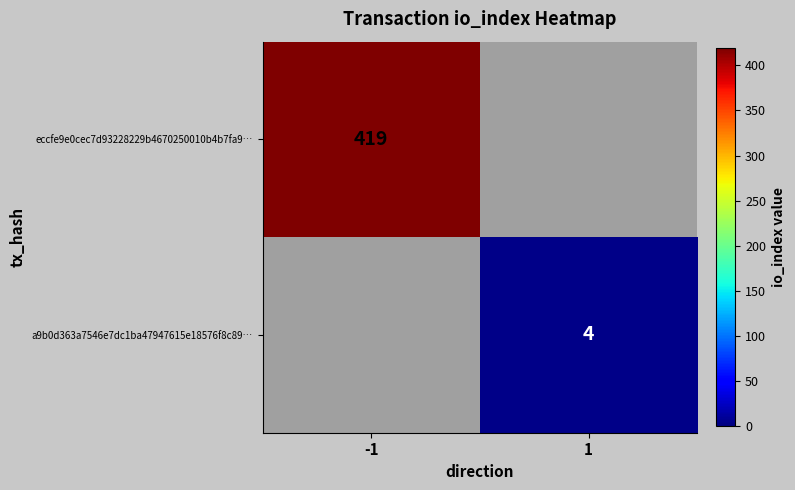

Between 1 and -1, which is larger?

-1